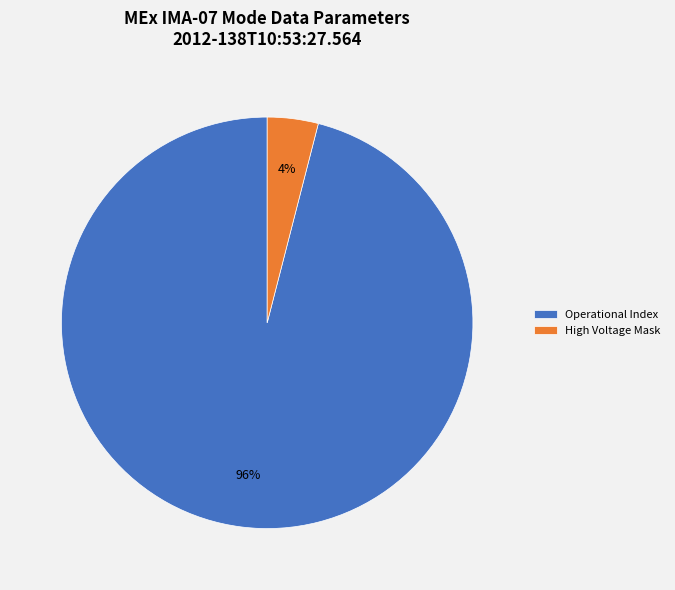

How many slices are in this pie chart?

2